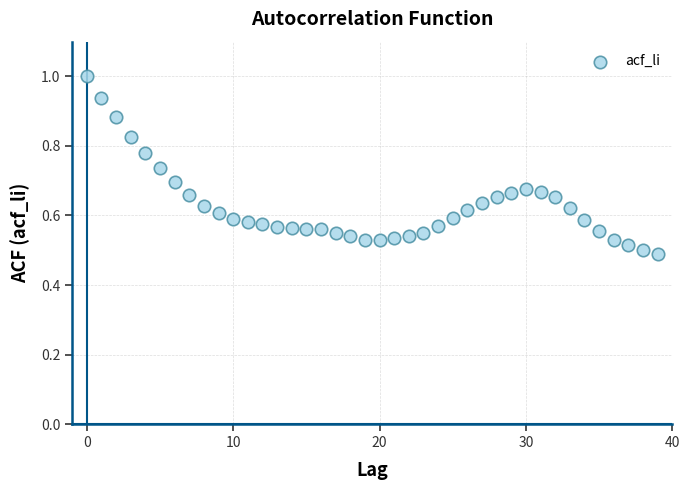

How many data points are displayed?

40